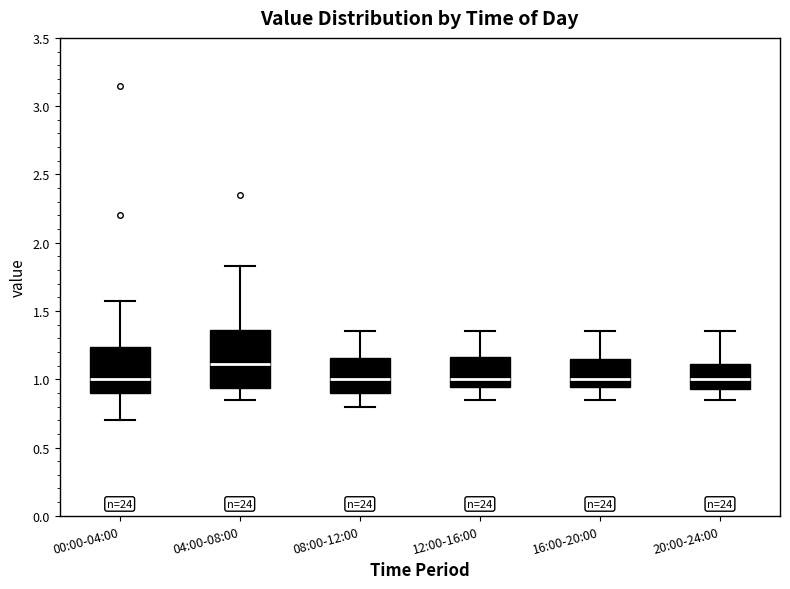

Which box is the tallest, from its lower edge to its upper edge?

04:00-08:00